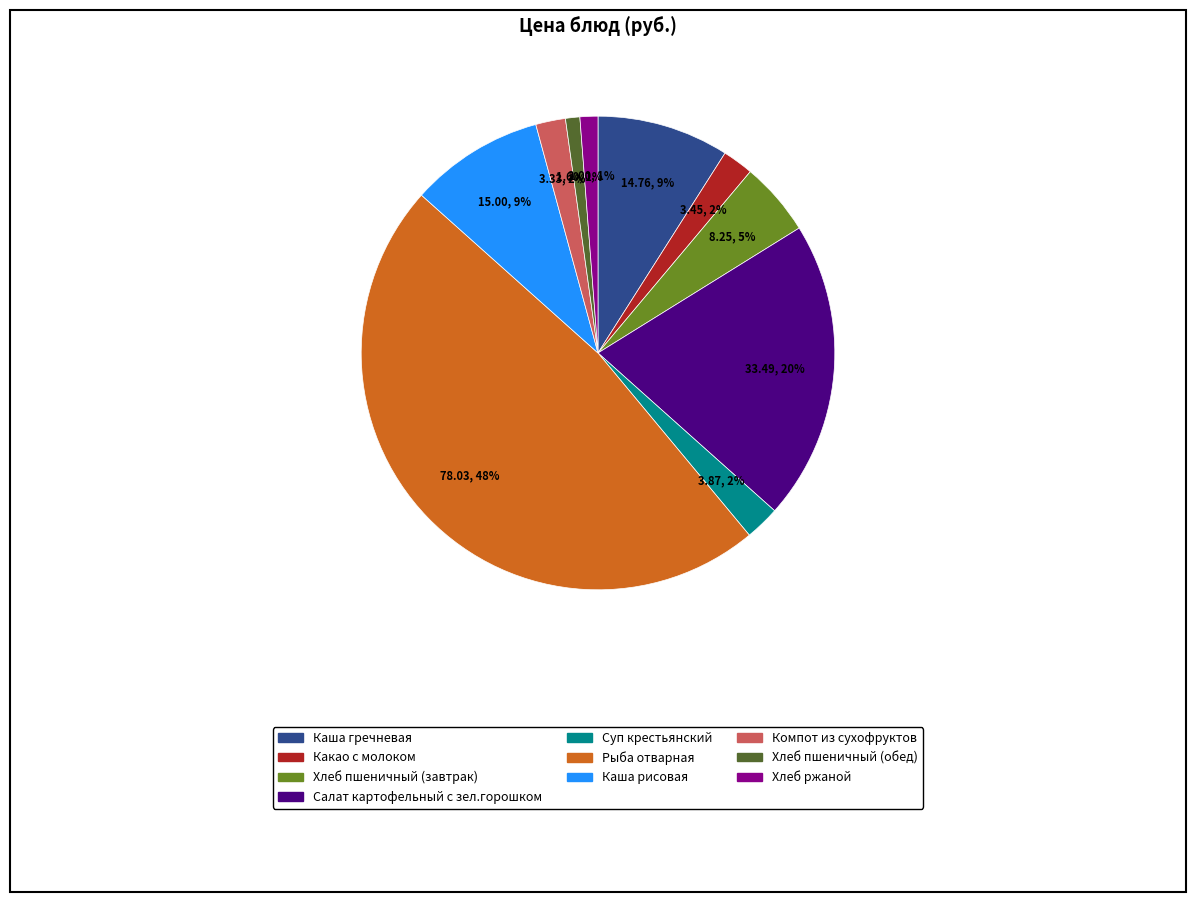

To the nearest percent, what portion does Рыба отварная represent?

48%